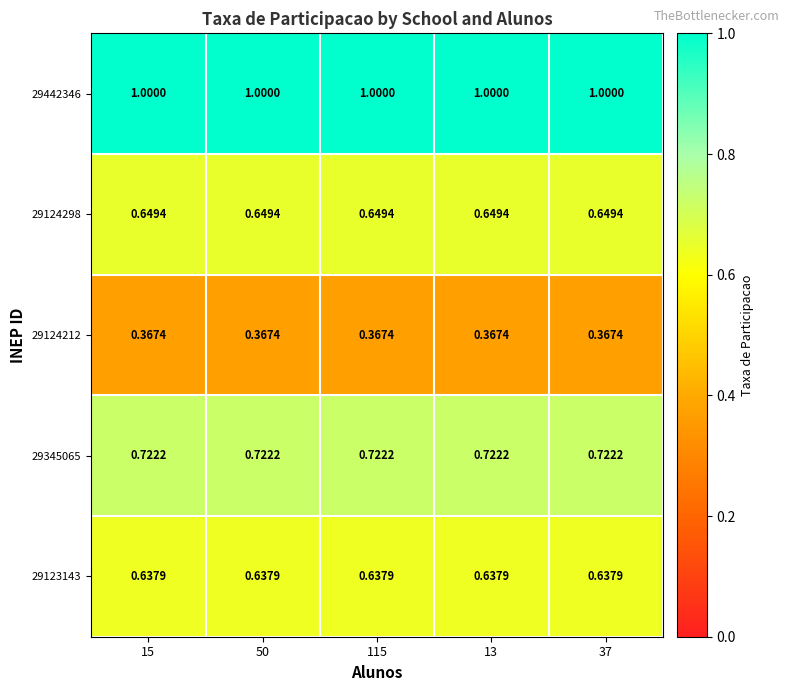

What is the total value across all series at 50?

3.4